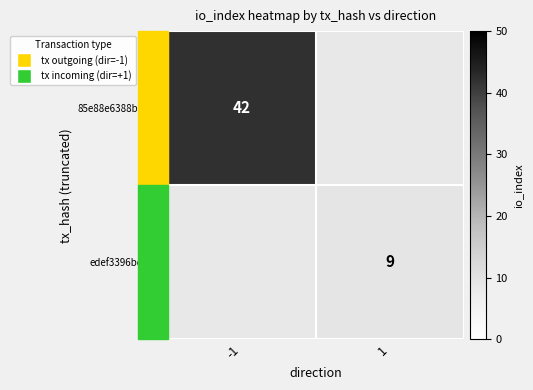

The edef3396bd0...d series shows 9 at 1. True or false?

True